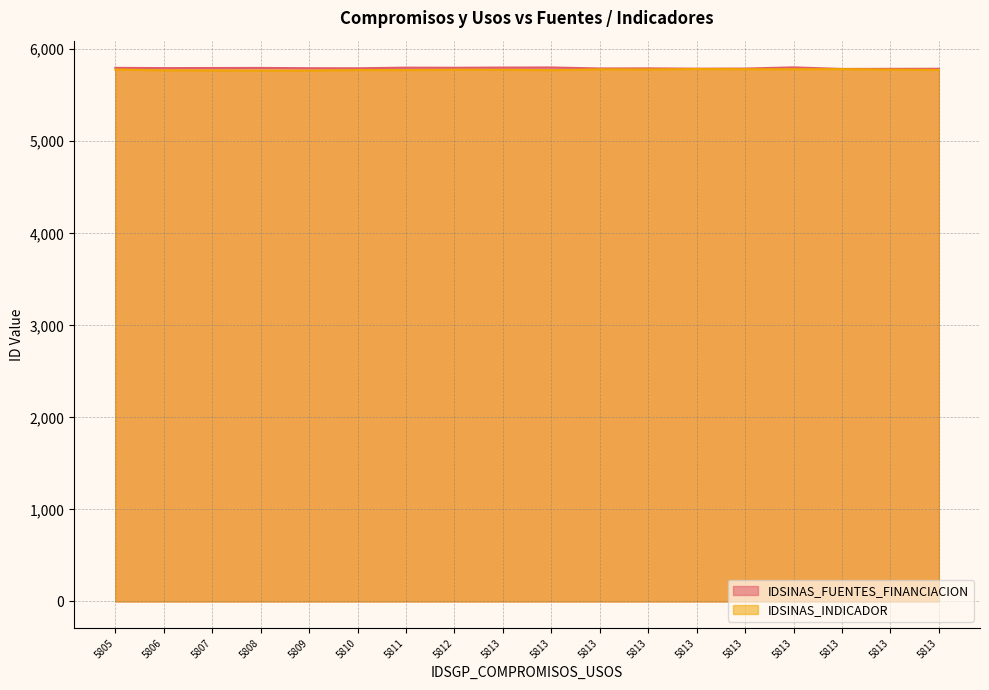

List the labels in order of IDSINAS_FUENTES_FINANCIACION value, largest first.

5813, 5813, 5813, 5811, 5812, 5805, 5808, 5807, 5806, 5809, 5810, 5813, 5813, 5813, 5813, 5813, 5813, 5813